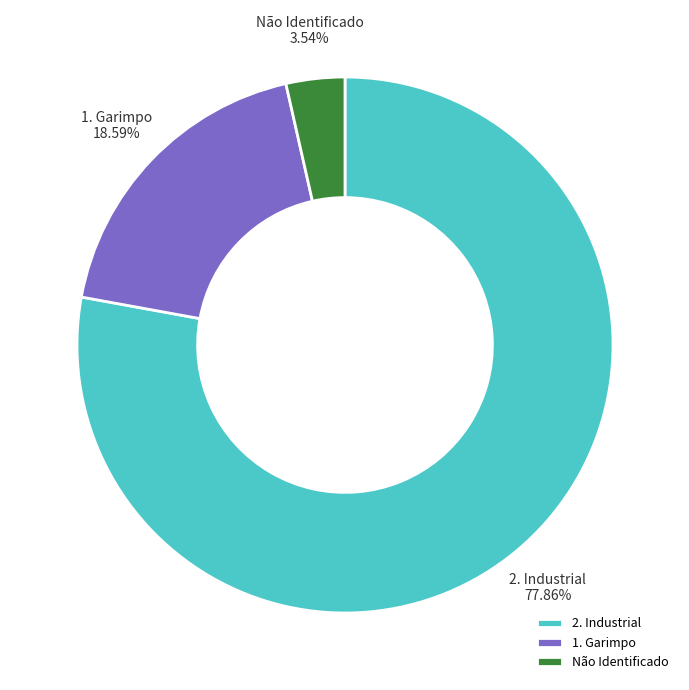

Between 2. Industrial and Não Identificado, which is larger?

2. Industrial